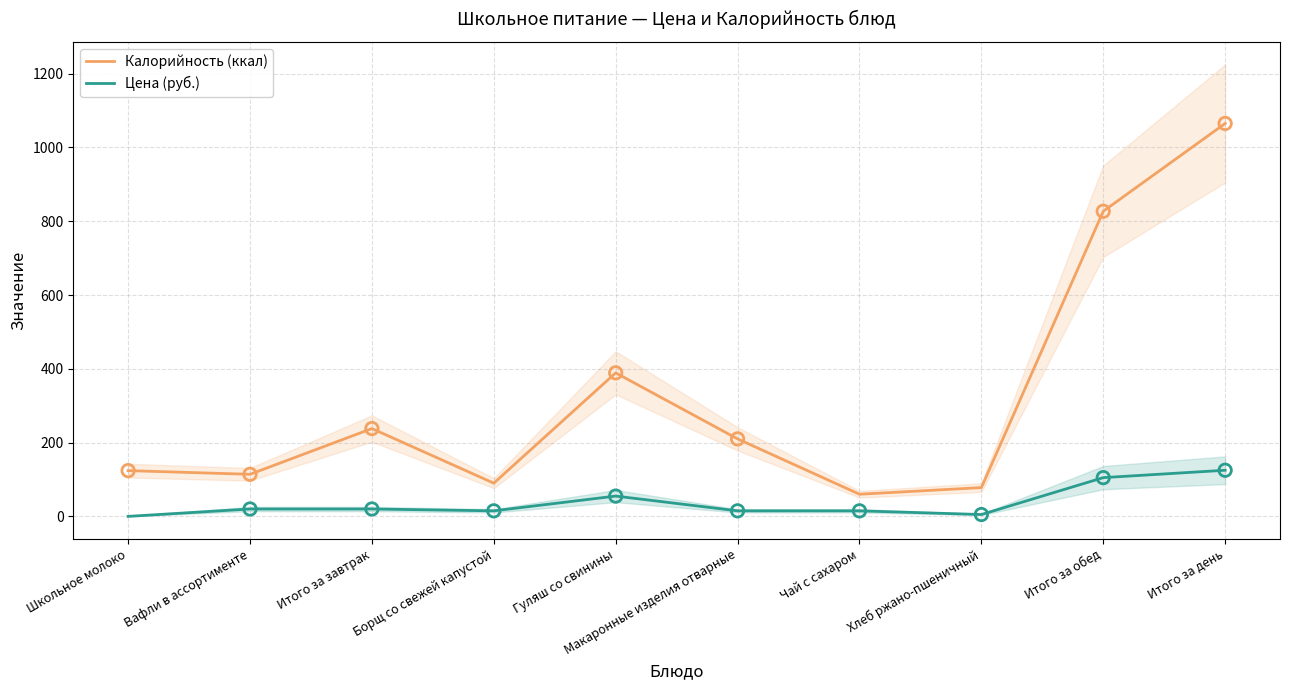

What are all the series names shown in the legend?

Калорийность (ккал), Цена (руб.)